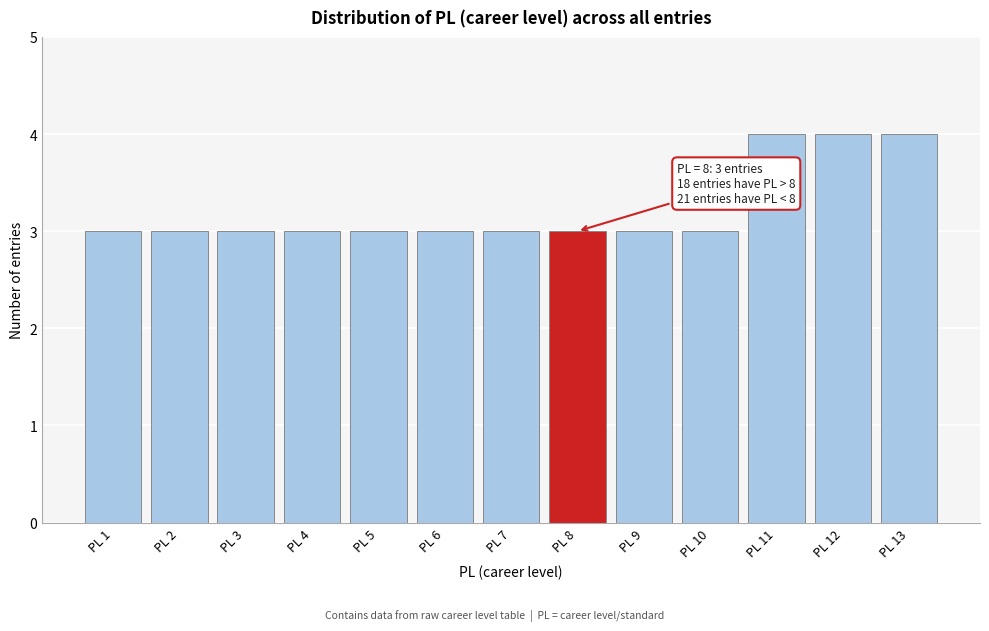

Reading right to left, transcribe all the data shown in this chart.

4	4	4	3	3	3	3	3	3	3	3	3	3